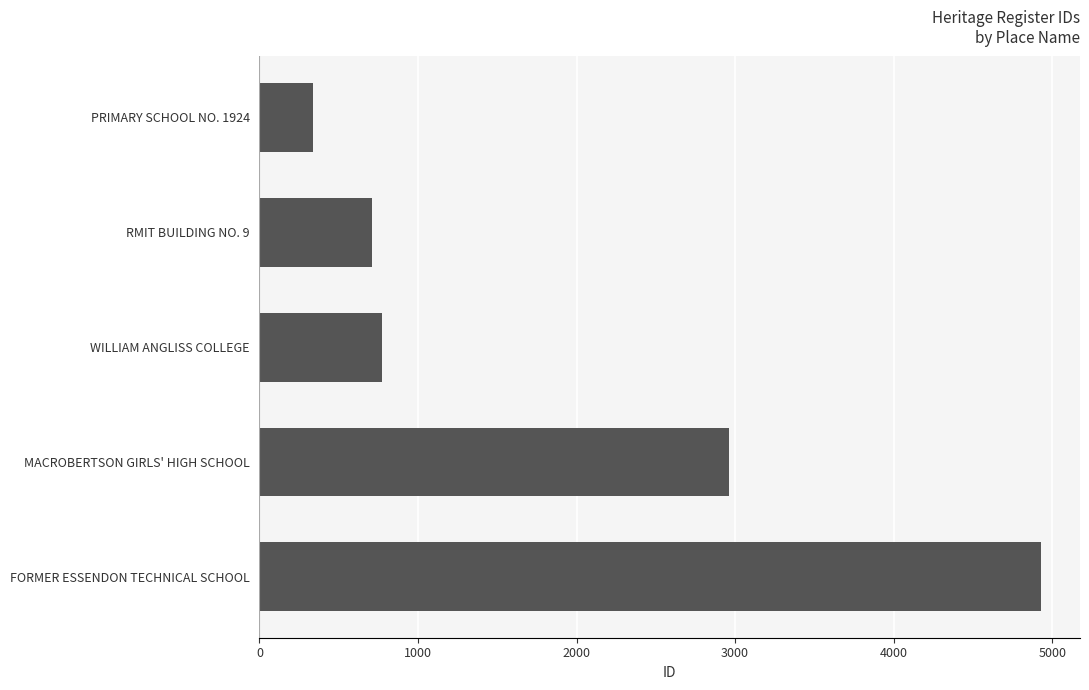

True or false: the data shows 2961 at MACROBERTSON GIRLS' HIGH SCHOOL.

True